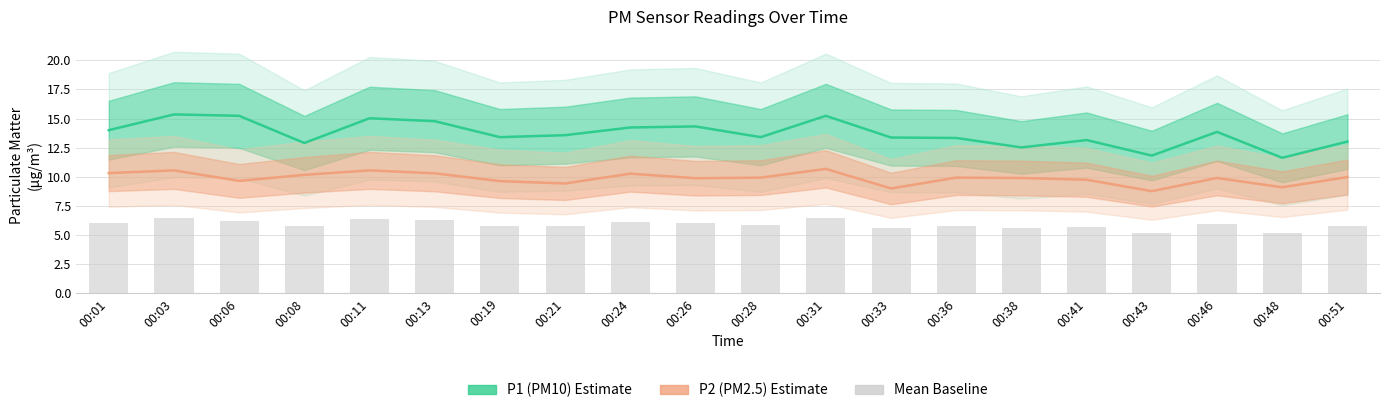

Which category has the lowest value across all series?

00:43